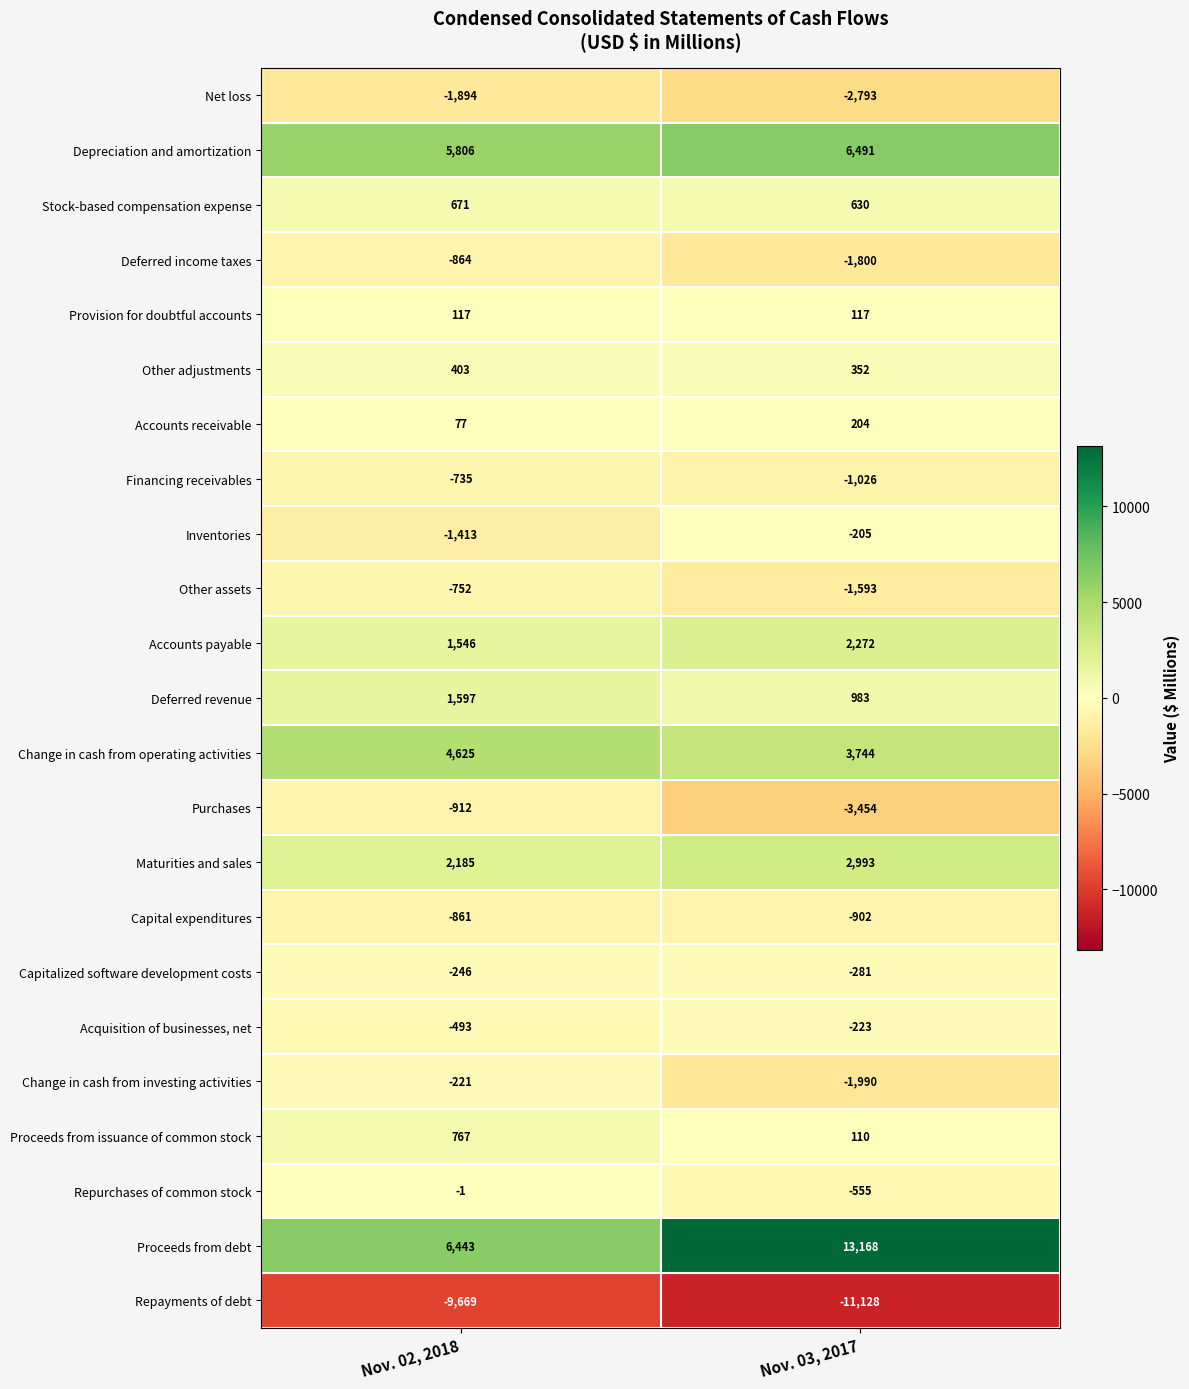

What is the total value across all series at Nov. 02, 2018?

6176